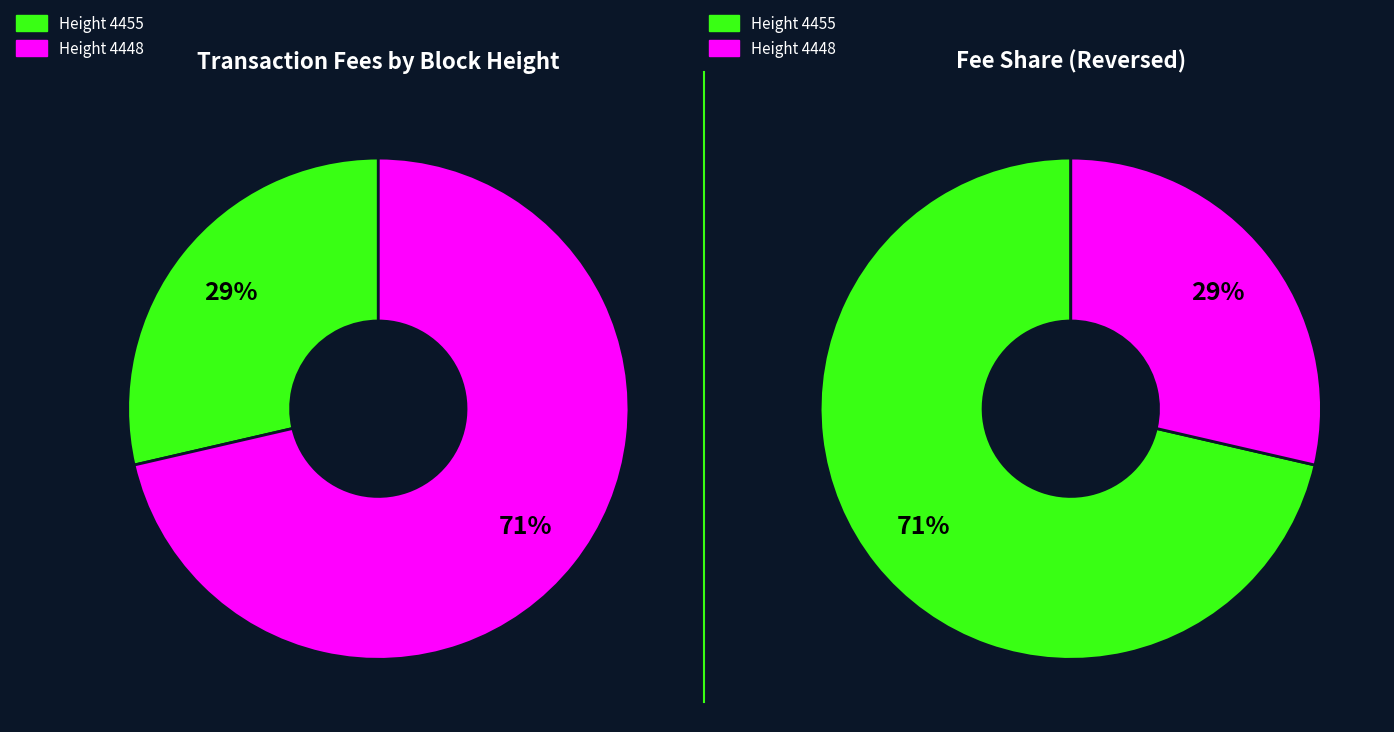

Do 4455 and 4448 together represent more than half of the pie?

Yes